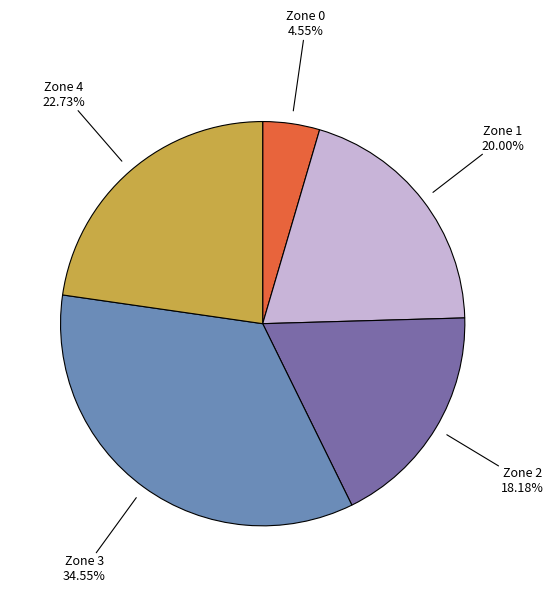

Is there any slice that represents more than half of the pie?

No